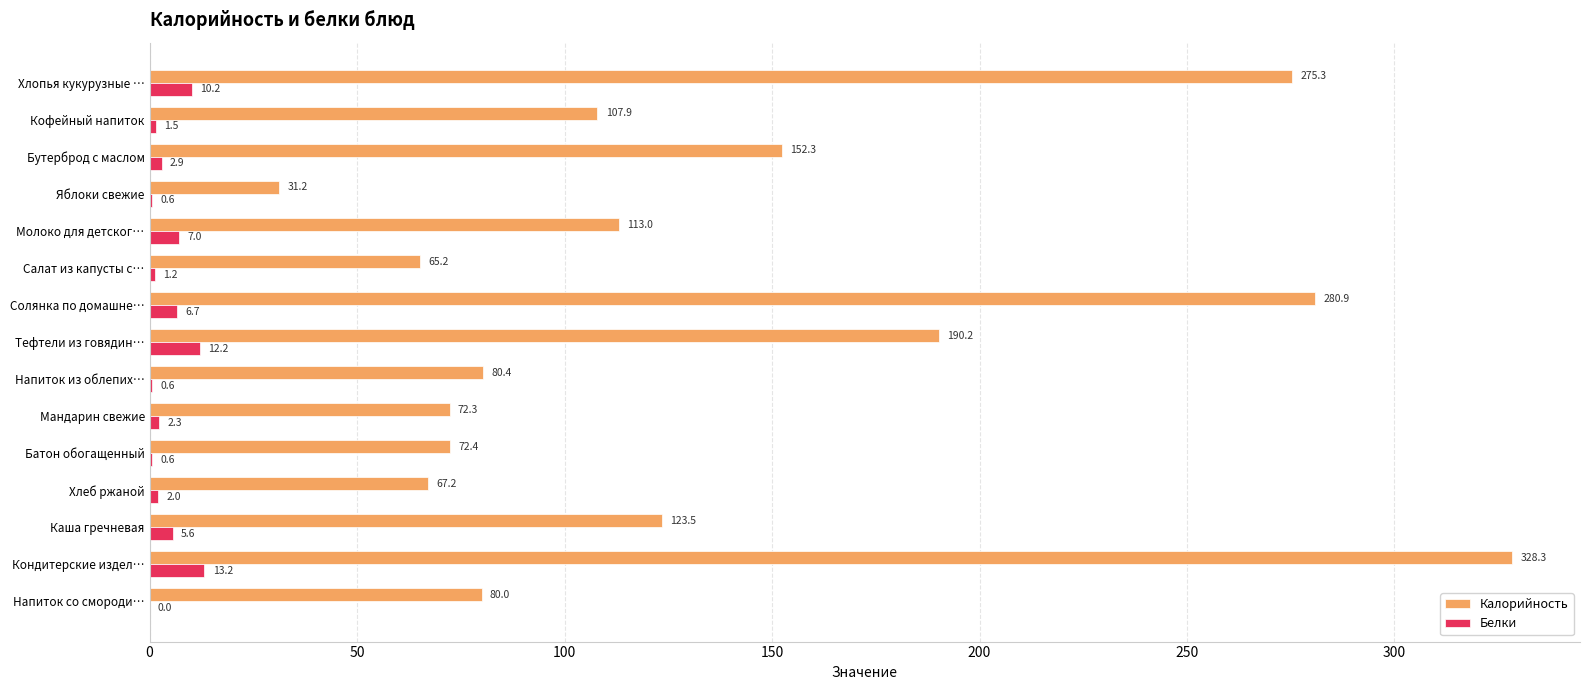

The Белки series shows 10.2 at Хлопья кукурузные …. True or false?

True